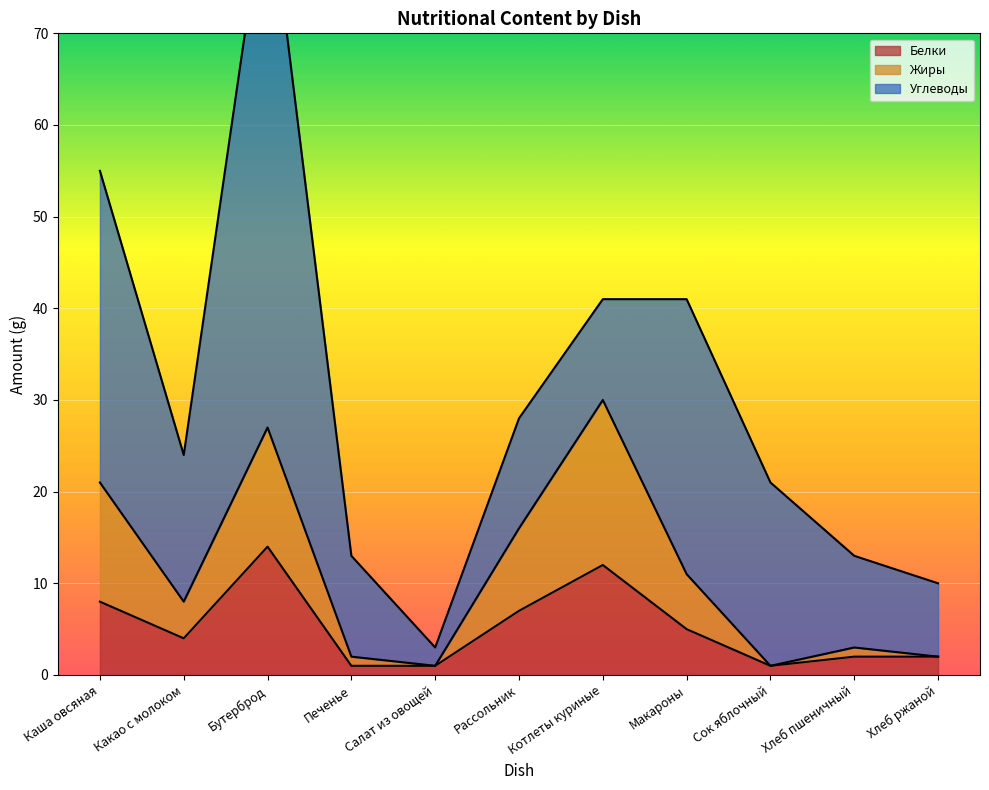

Is the value of Белки at Котлеты куриные greater than the value of Жиры at Салат из овощей?

Yes